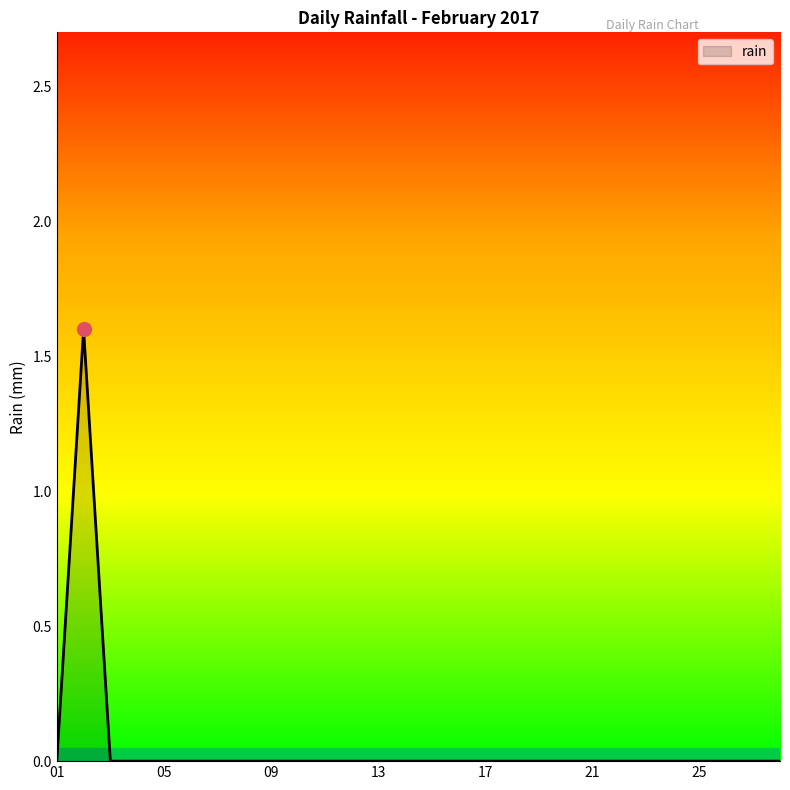

What is the difference between the maximum and minimum values?

1.6